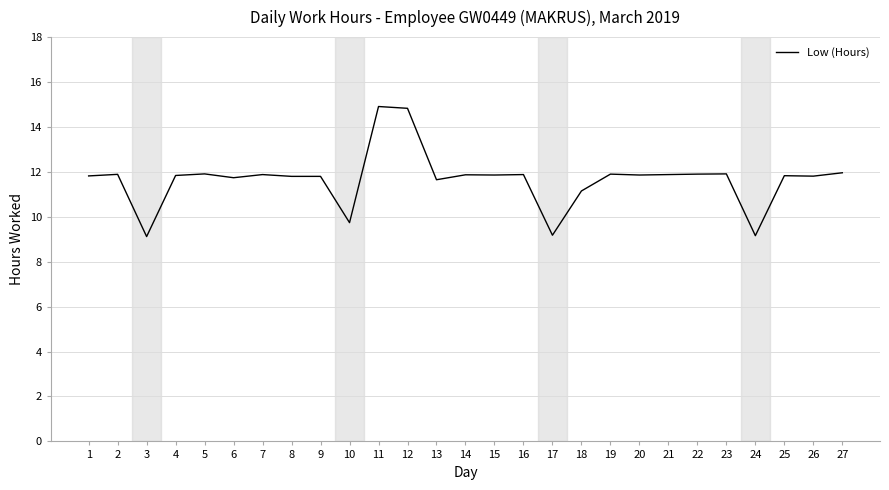

Does the chart display data point markers on the line(s)?

No